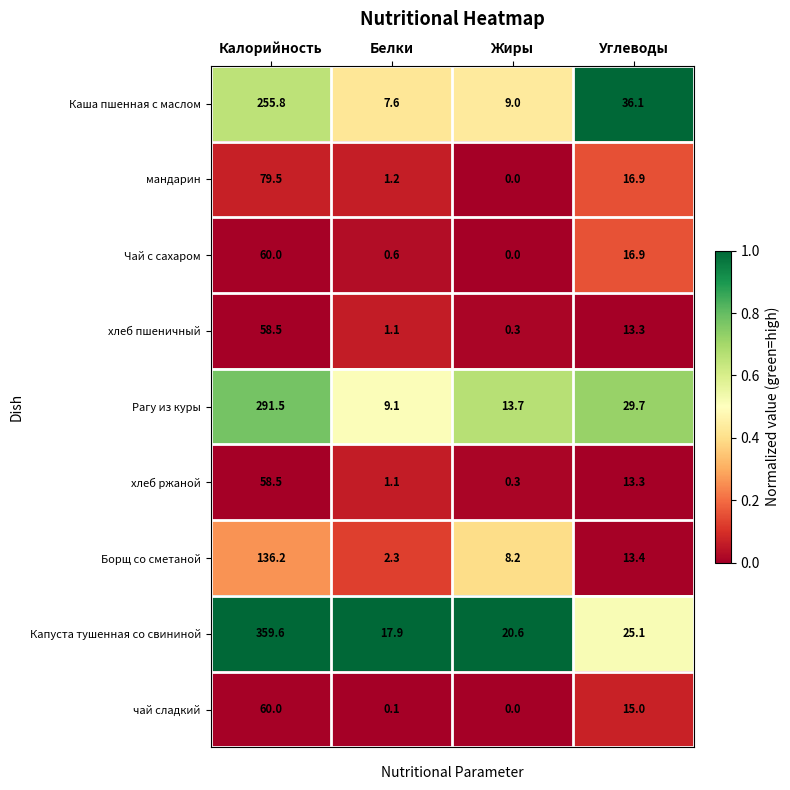

Is it true that Капуста тушенная со свининой equals 77.4 at Калорийность?

False